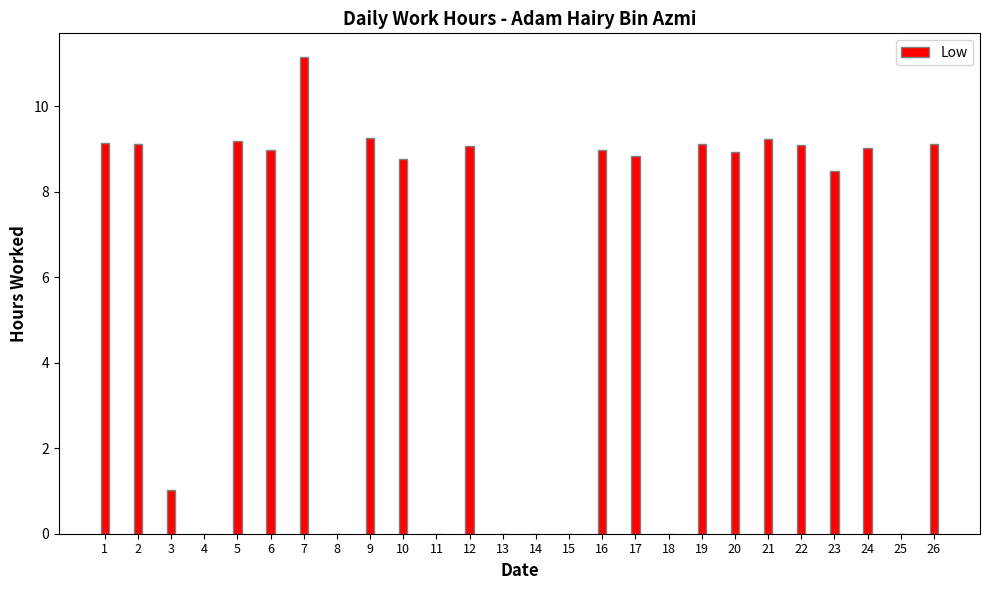

What is the change in value from 3 to 10?

+7.7